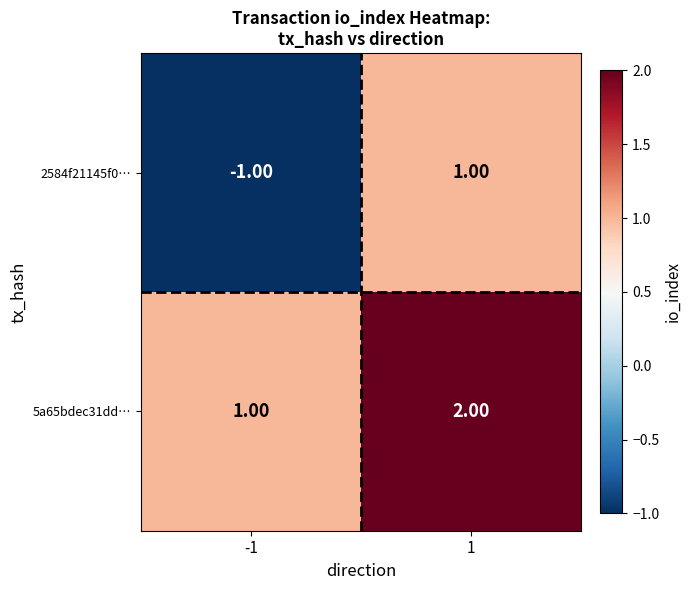

What is the total value across all series at 1?

3